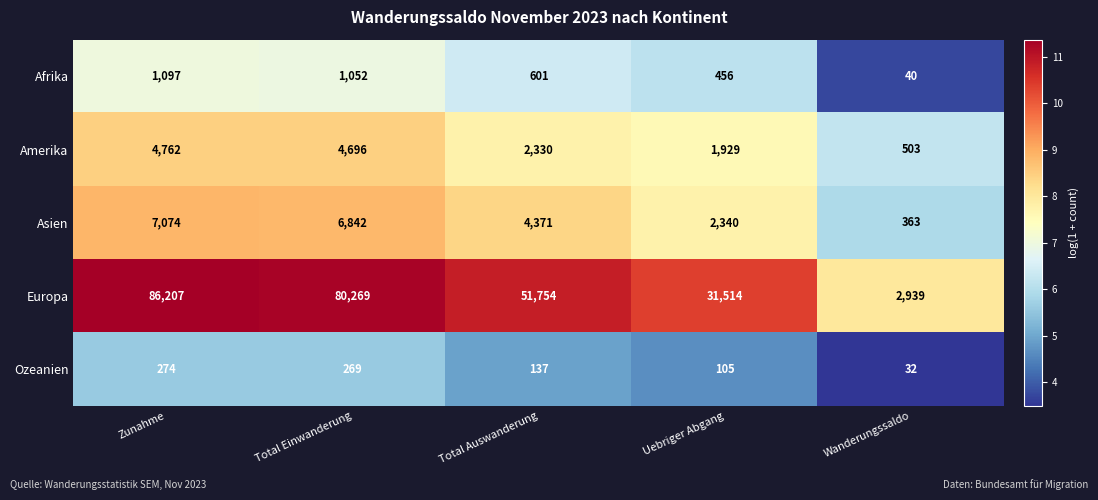

At which label does Amerika reach its minimum?

Wanderungssaldo